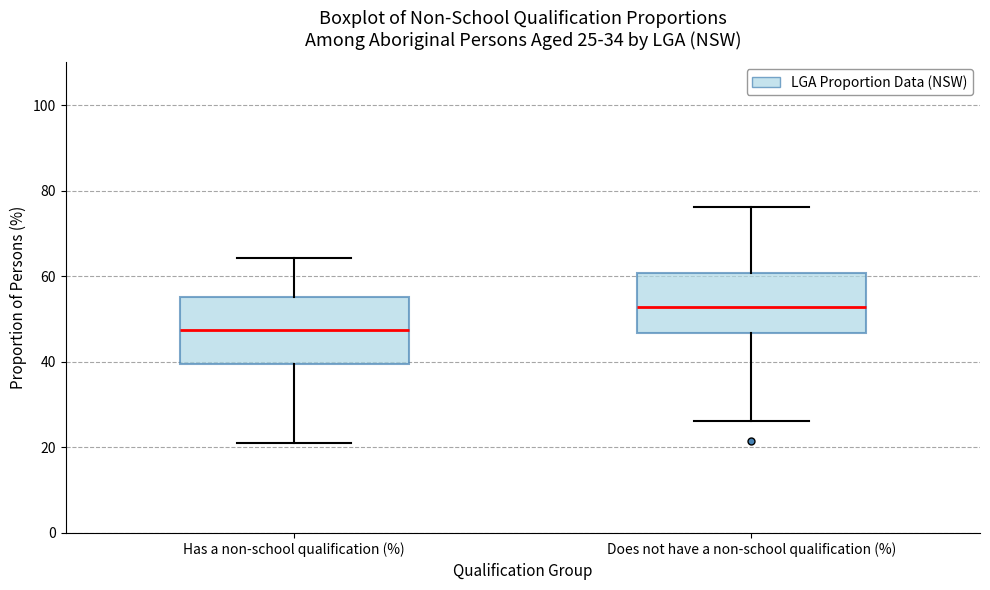

Which box has the highest median line?

Does not have a non-school qualification (%)